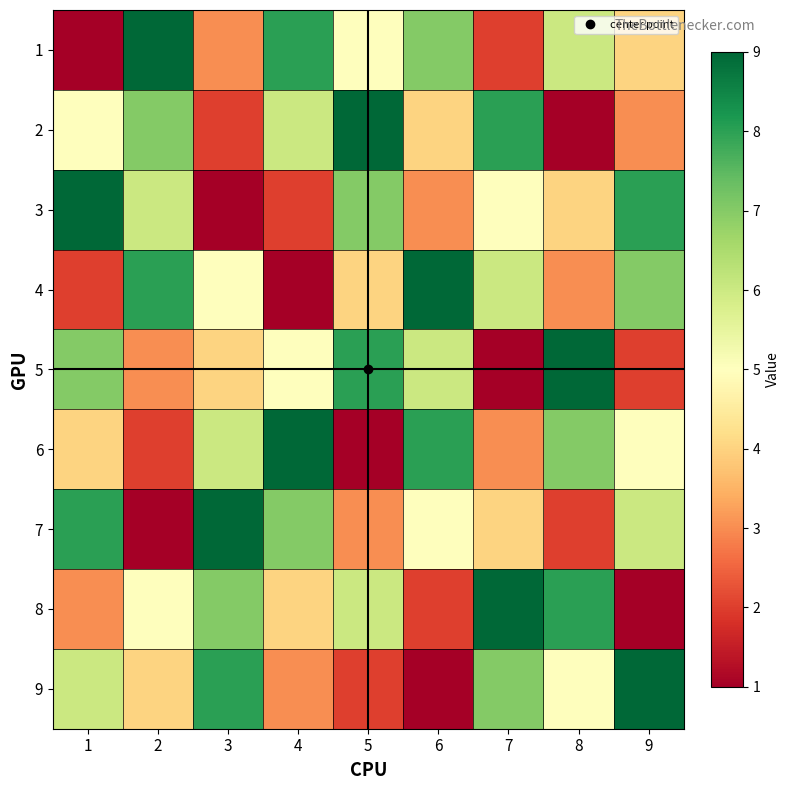

At how many categories does at least one series exceed 6?

9